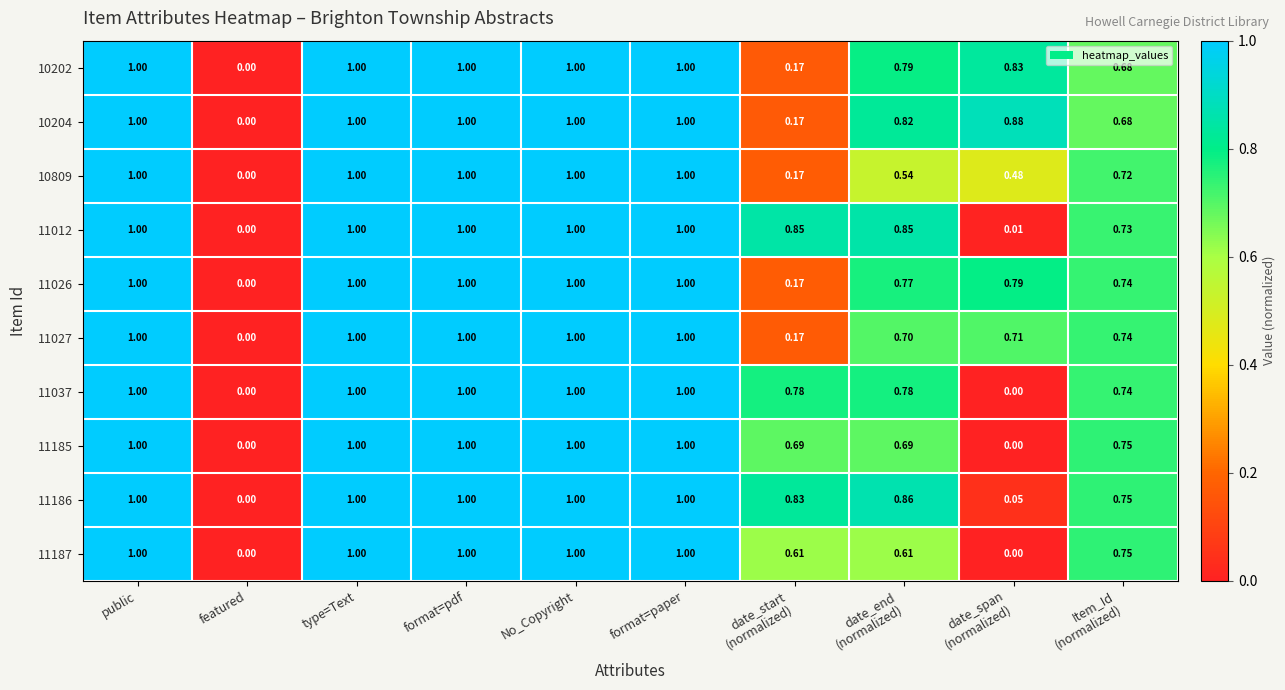

Where is 10204 nearest to the value 0?

featured